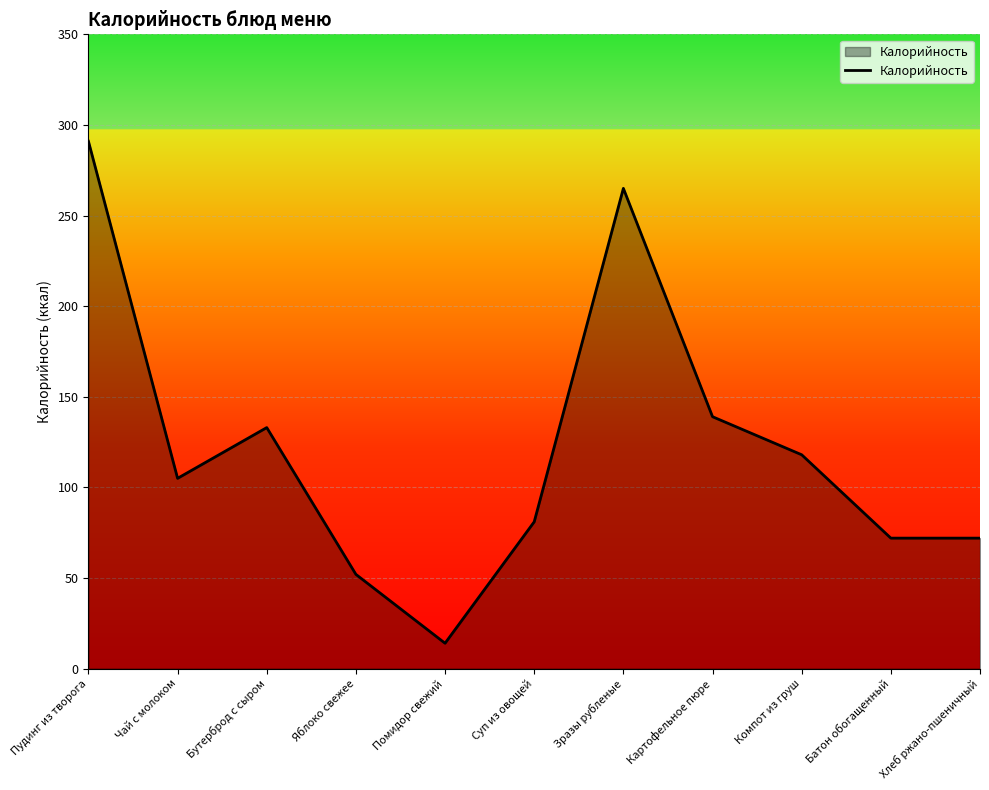

Reading left to right, transcribe all the data shown in this chart.

Пудинг из творога=291	Чай с молоком=105	Бутерброд с сыром=133	Яблоко свежее=52	Помидор свежий=14	Суп из овощей=81	Зразы рубленые=265	Картофельное пюре=139	Компот из груш=118	Батон обогащенный=72	Хлеб ржано-пшеничный=72